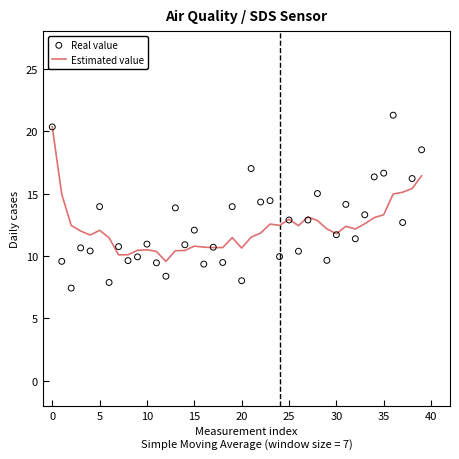

Is it true that Estimated value equals 12.1 at 5?

True